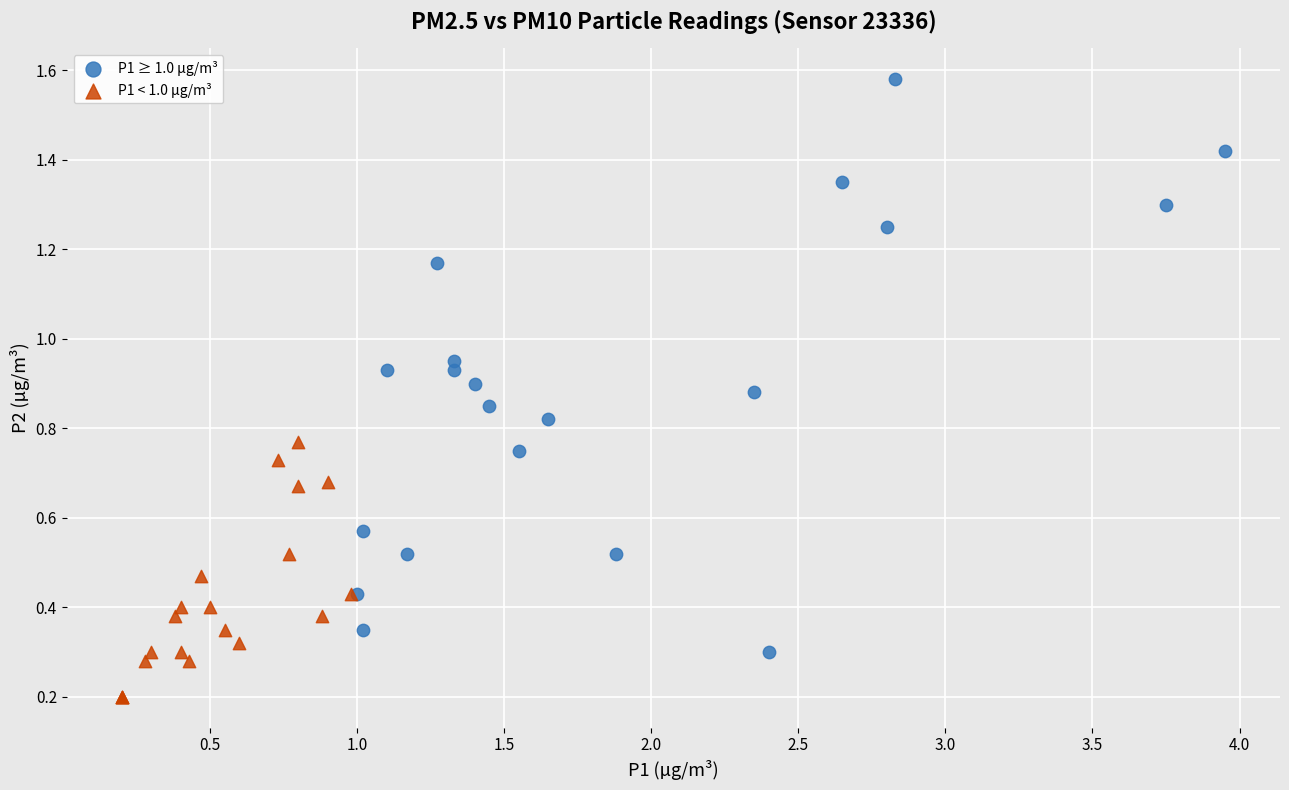

Which series contains the lowest Y value?

P1 < 1.0 µg/m³